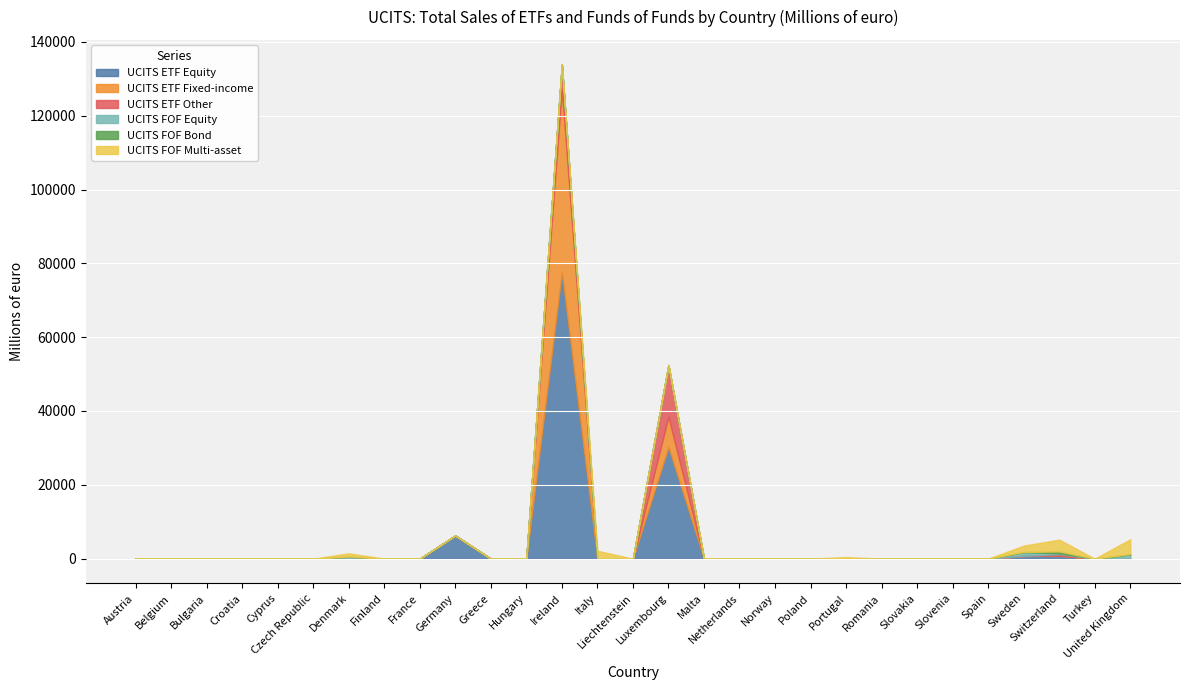

At Luxembourg, list the series in order from smallest to largest.

UCITS FOF Equity, UCITS FOF Bond, UCITS FOF Multi-asset, UCITS ETF Fixed-income, UCITS ETF Other, UCITS ETF Equity